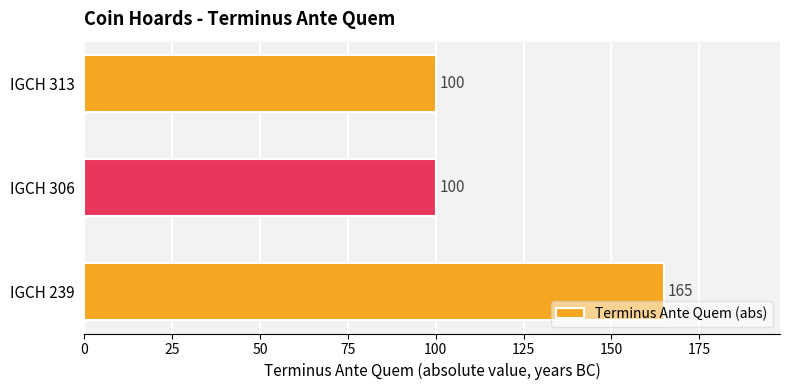

What is the change in value from IGCH 239 to IGCH 313?

-65